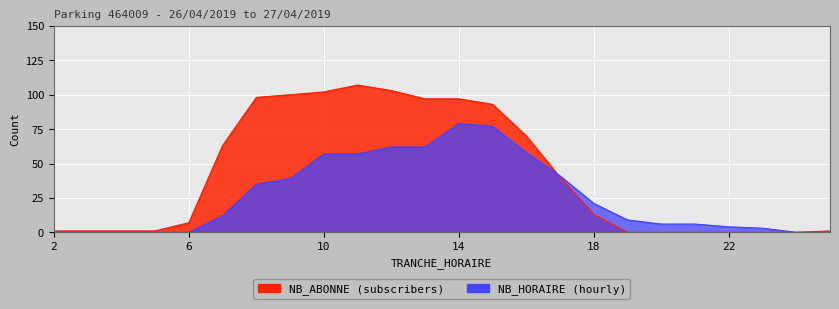

Reading left to right, transcribe all the data shown in this chart.

NB_HORAIRE: 0	0	0	0	0	12	35	39	57	57	62	62	79	77	58	41	21	9	6	6	4	3	0	0
NB_ABONNE: 1	1	1	1	7	63	98	100	102	107	103	97	97	93	70	40	13	0	0	0	0	0	0	1